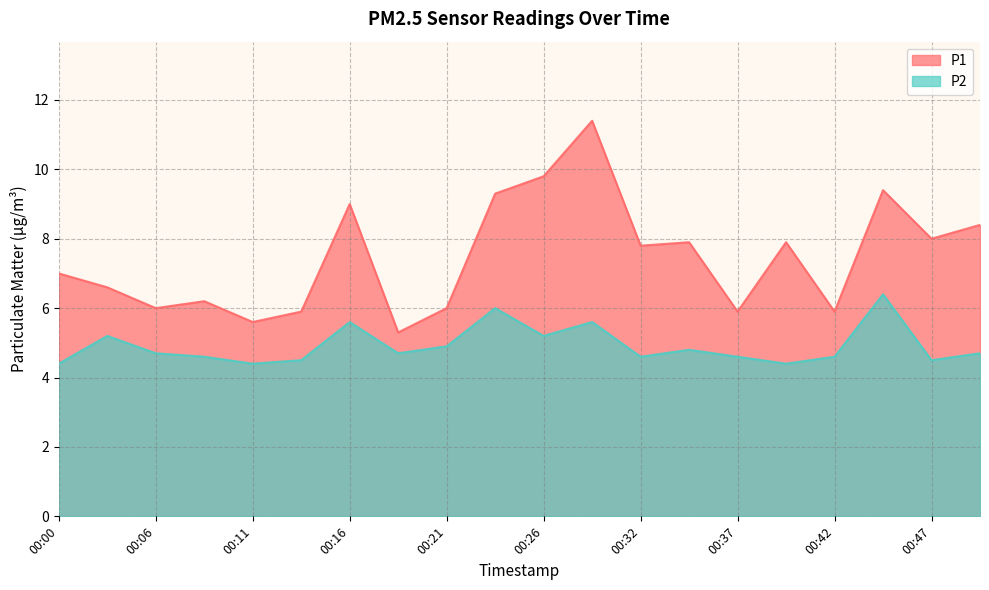

Which series has the largest total across all categories?

P1